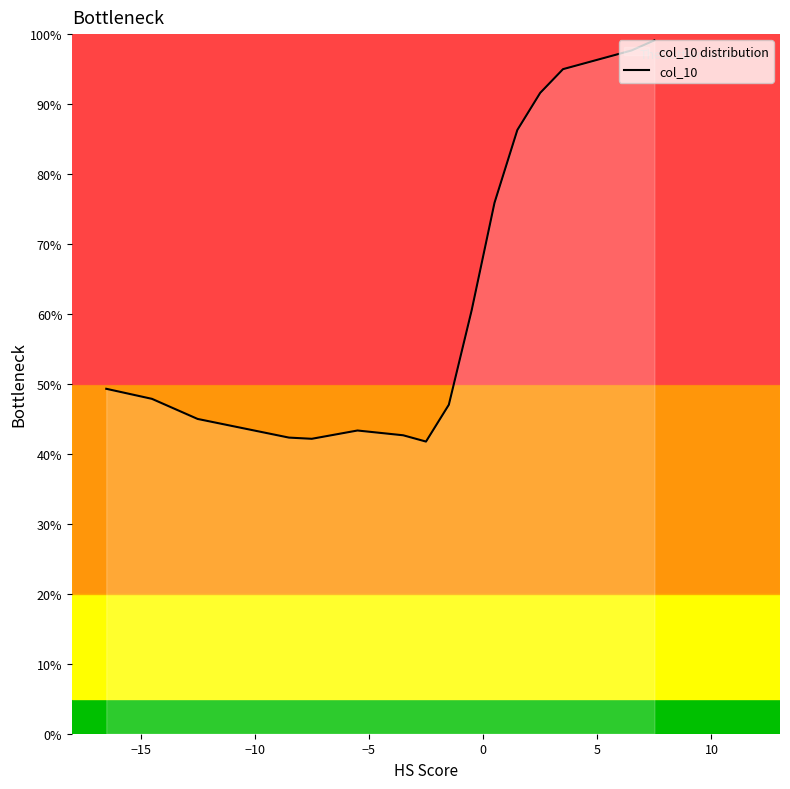

Count the number of values greater than 49.

8